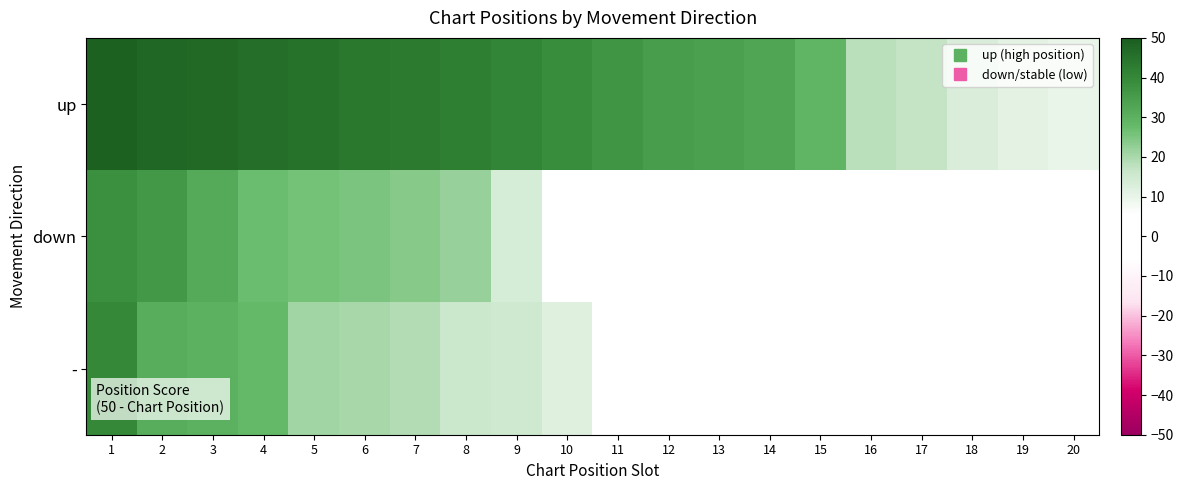

Which label corresponds to the largest value in the chart?

1